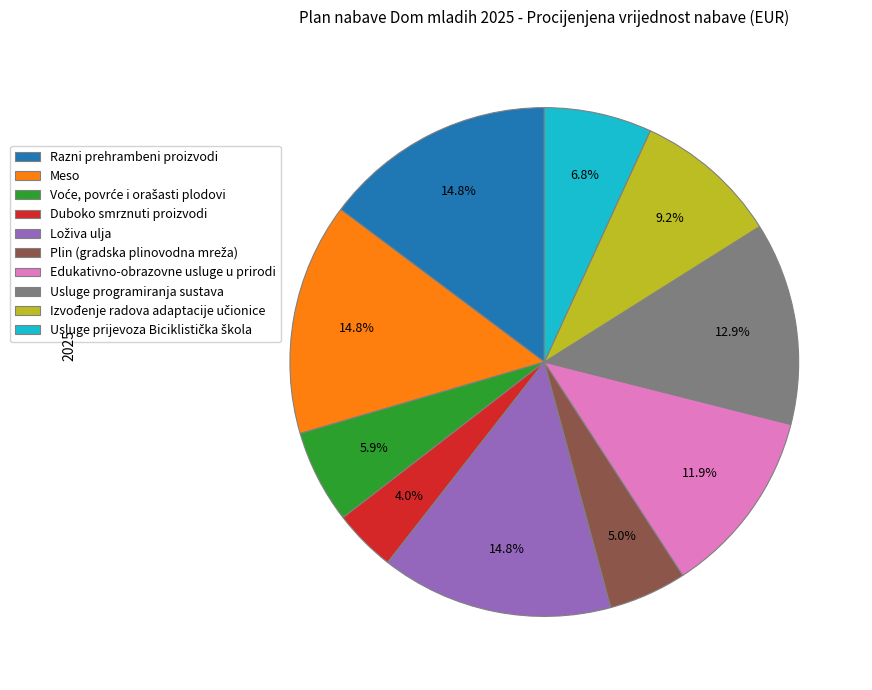

To the nearest percent, what is the combined percentage of Usluge programiranja sustava and Razni prehrambeni proizvodi?

28%